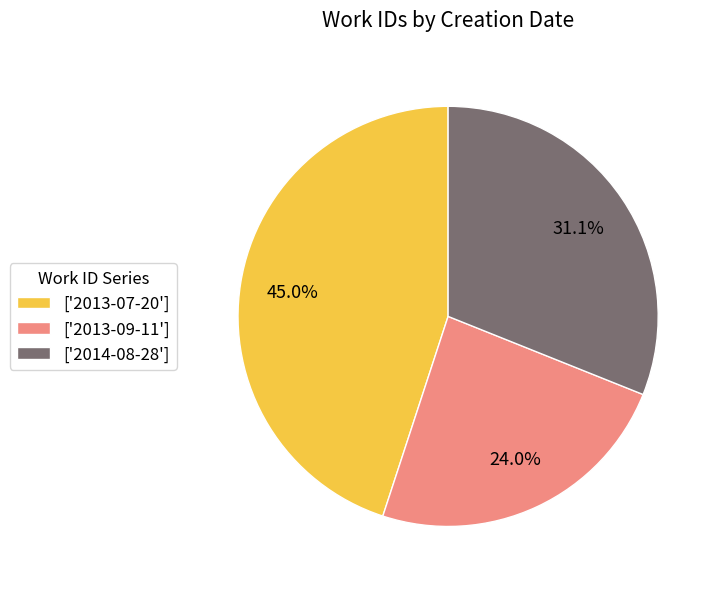

How many slices are in this pie chart?

3